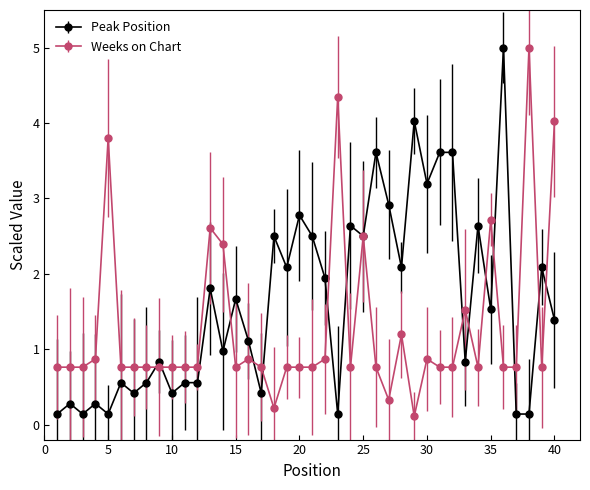

What is the maximum value for Peak Position?

5.0